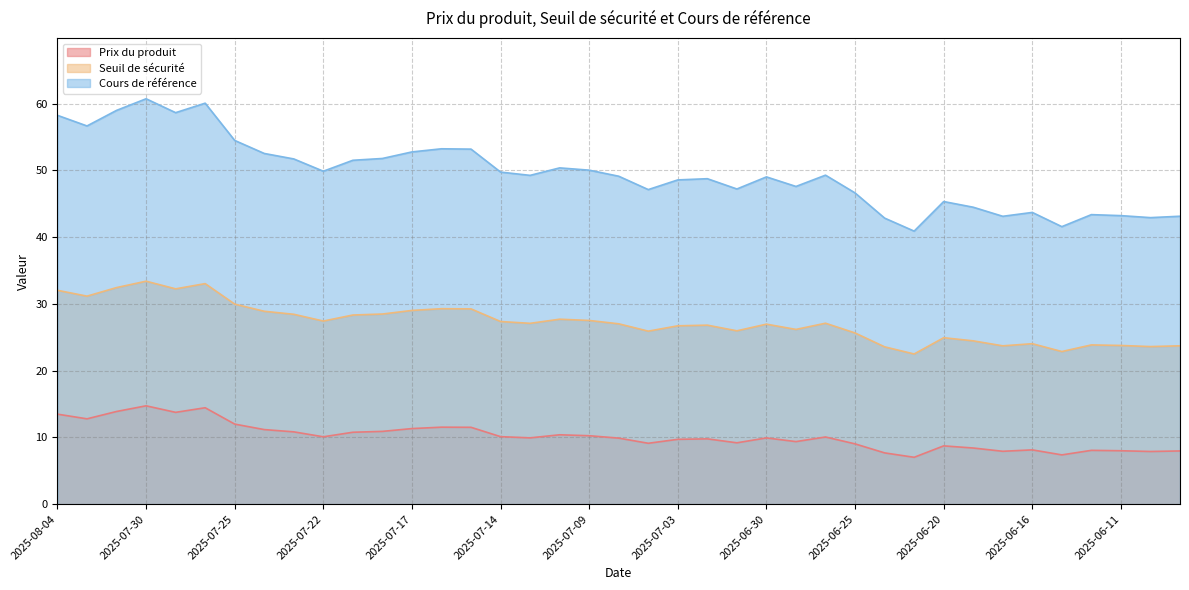

How many data points does each series have?

39